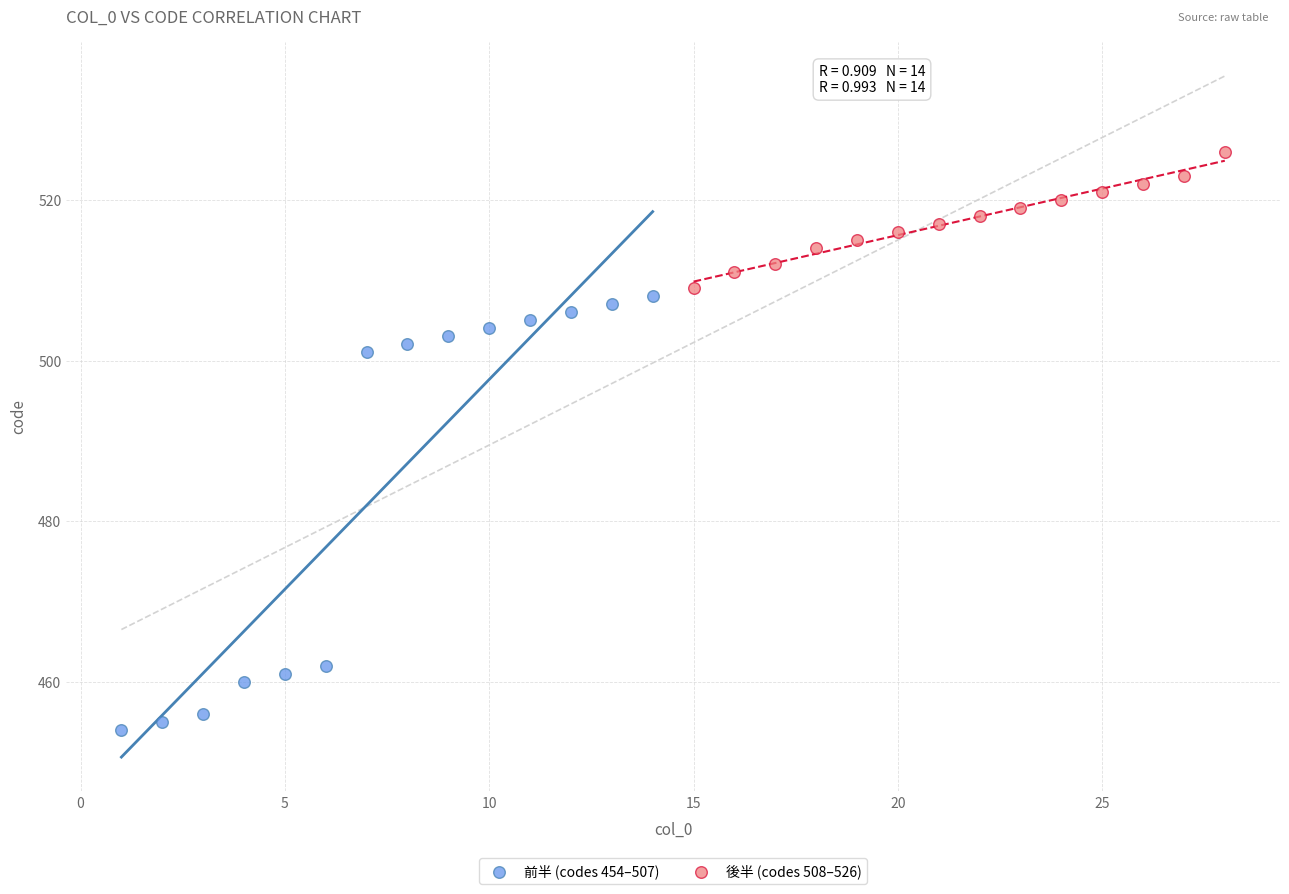

Which series reaches the maximum Y coordinate?

後半 (codes 508–526)